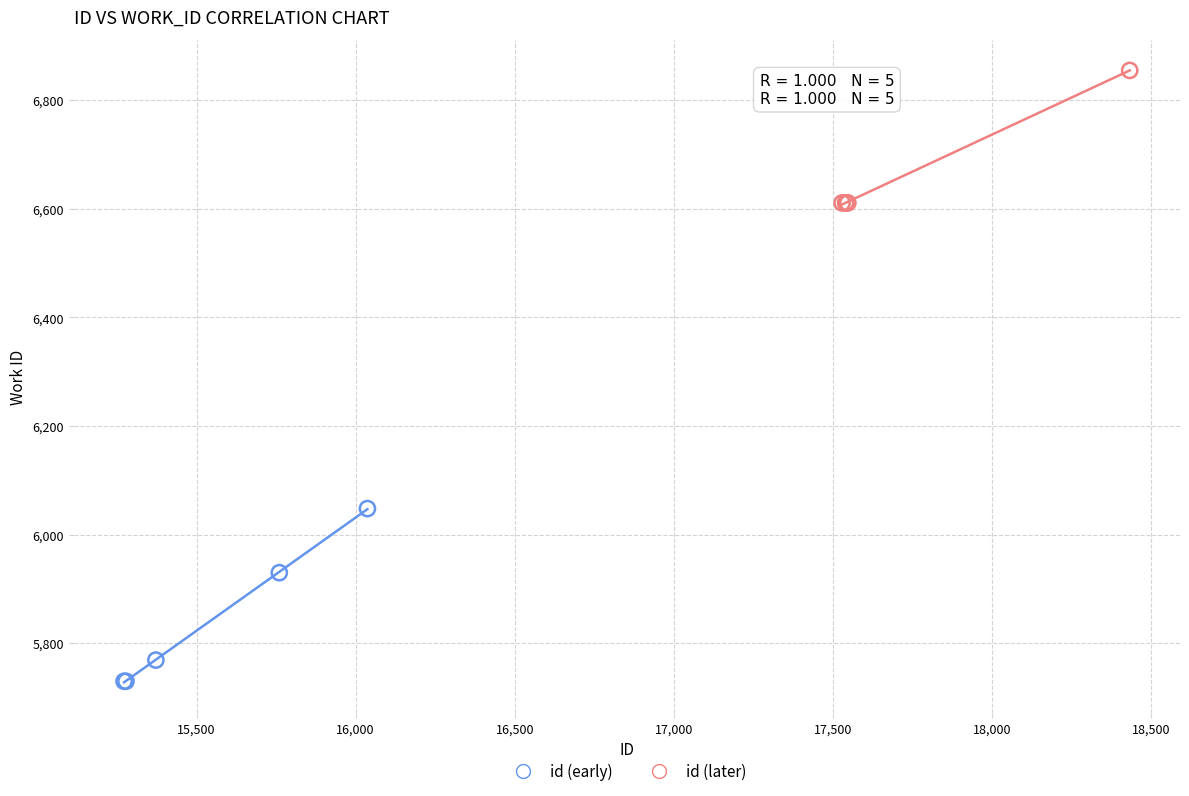

Which series contains the highest Y value?

id (later)